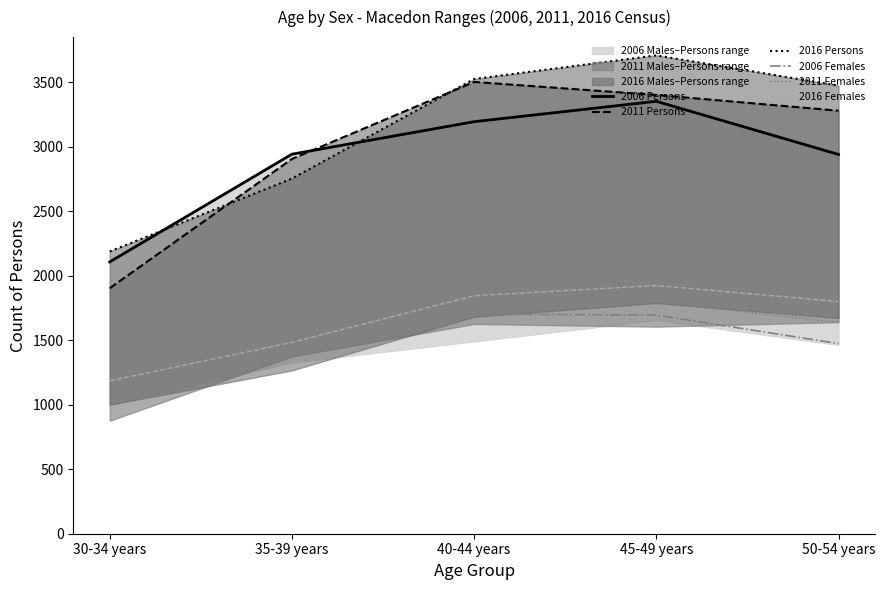

What is the minimum value for 2011 Females?

1035